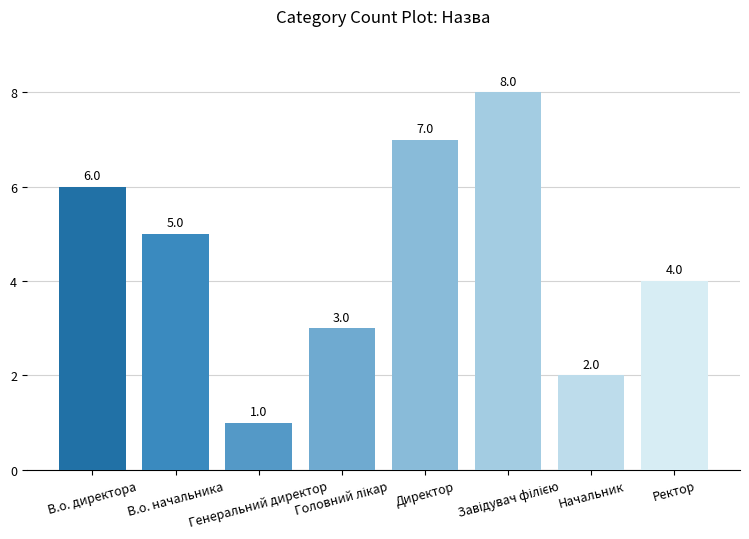

At which label does the data first exceed 5?

В.о. директора